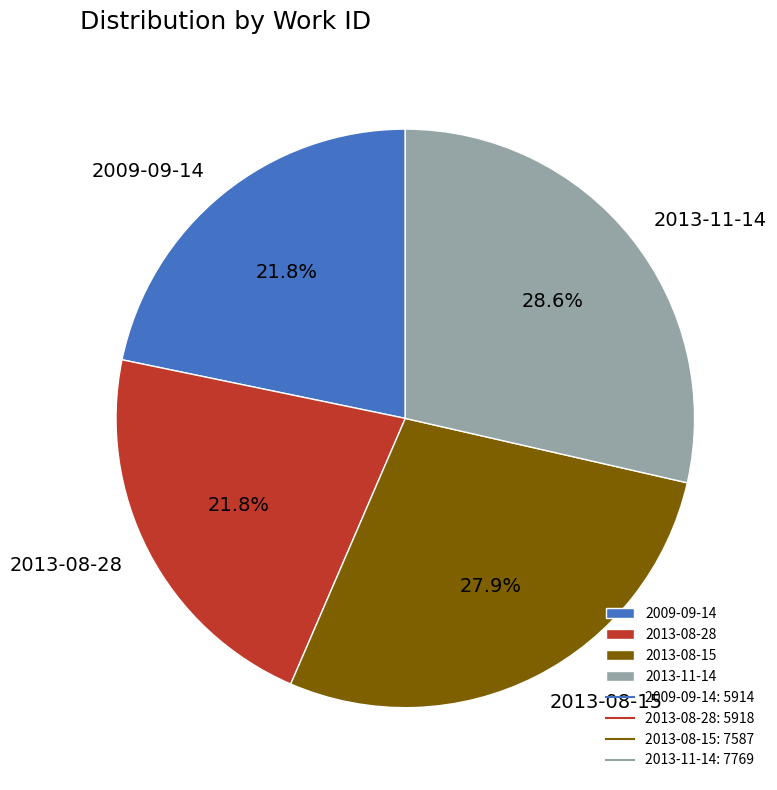

Is there any slice that represents more than half of the pie?

No